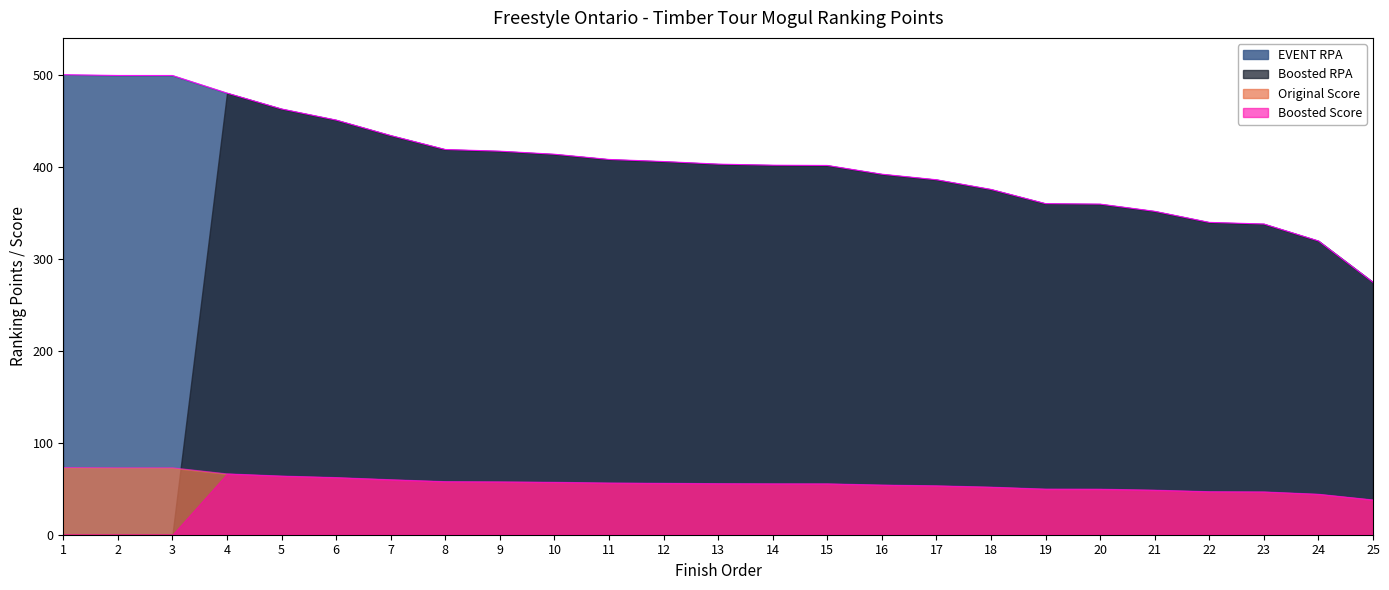

Which series changed the most between 4 and 21?

EVENT RPA